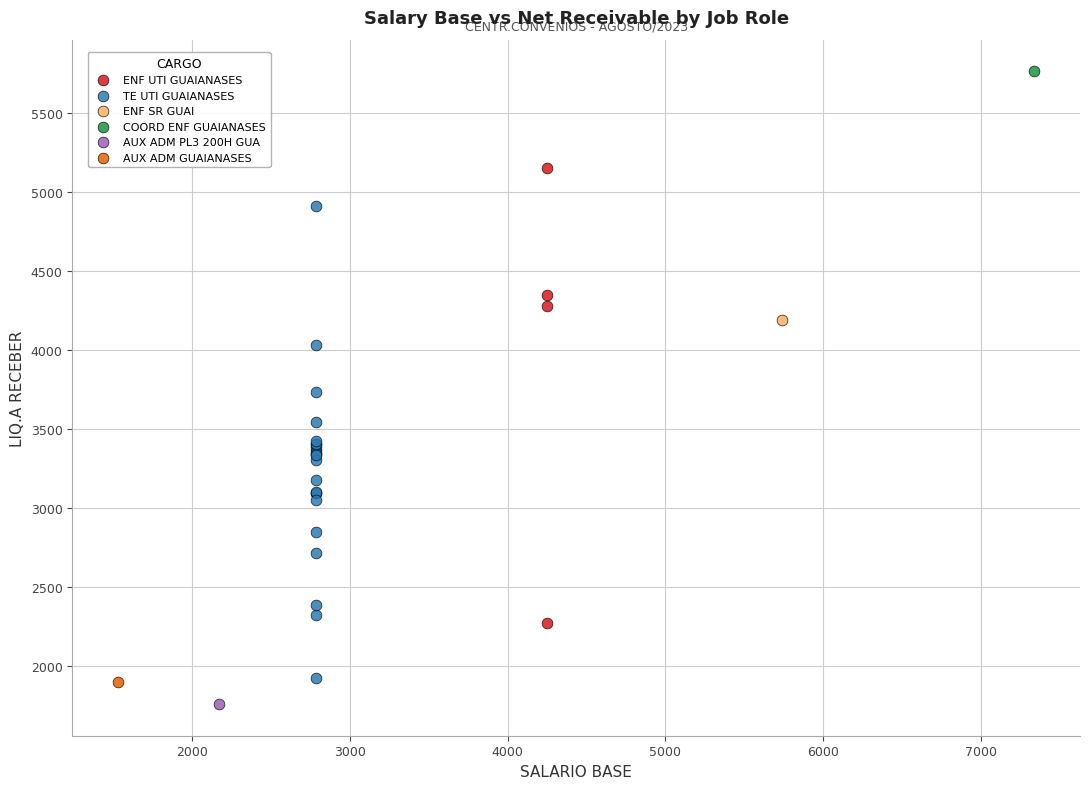

What are all the series names shown in the legend?

ENF UTI GUAIANASES, TE UTI GUAIANASES, ENF SR GUAI, COORD ENF GUAIANASES, AUX ADM PL3 200H GUA, AUX ADM GUAIANASES